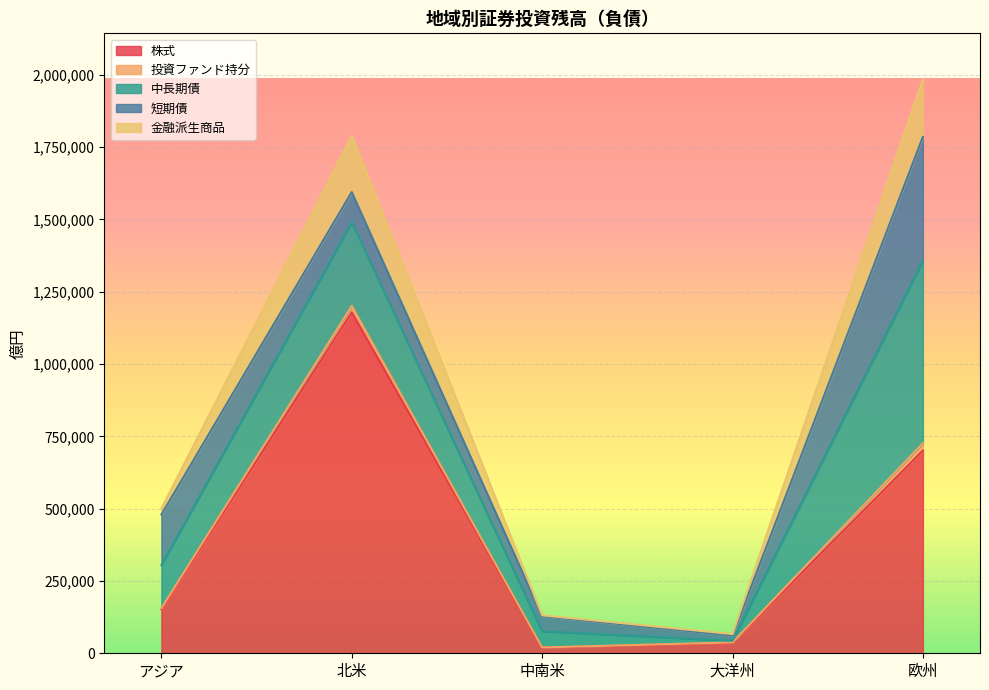

The 株式 series shows 1047530 at 欧州. True or false?

False